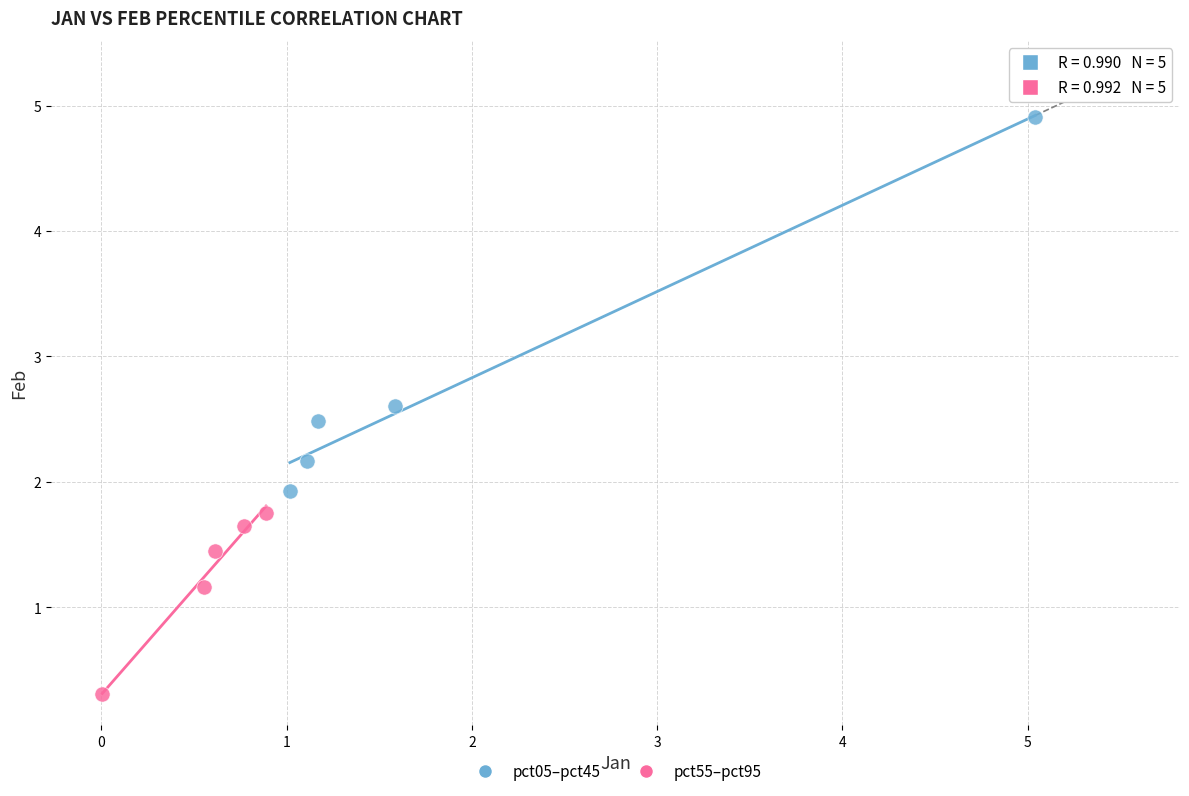

Which series contains the highest Y value?

pct05–pct45